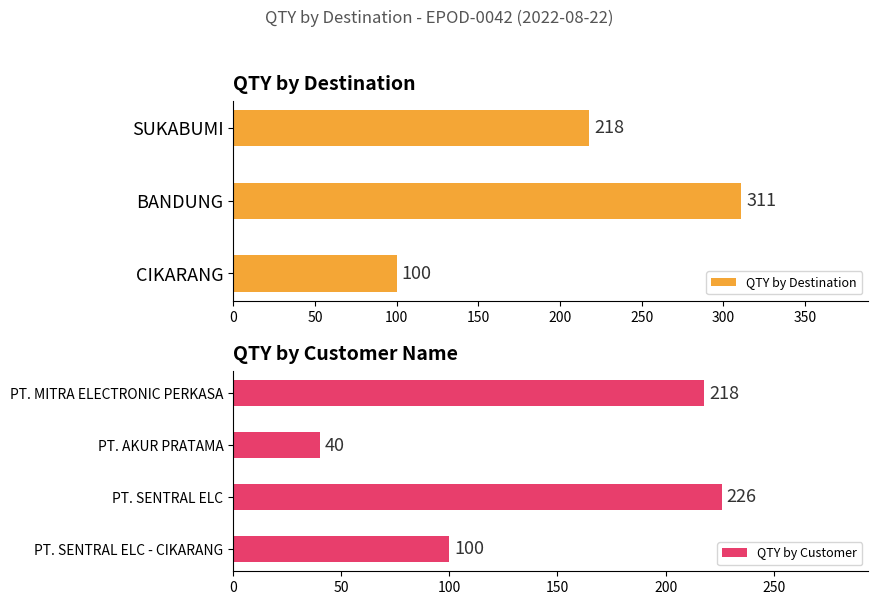

Count the QTY by Destination values in the range 100 to 311.

3